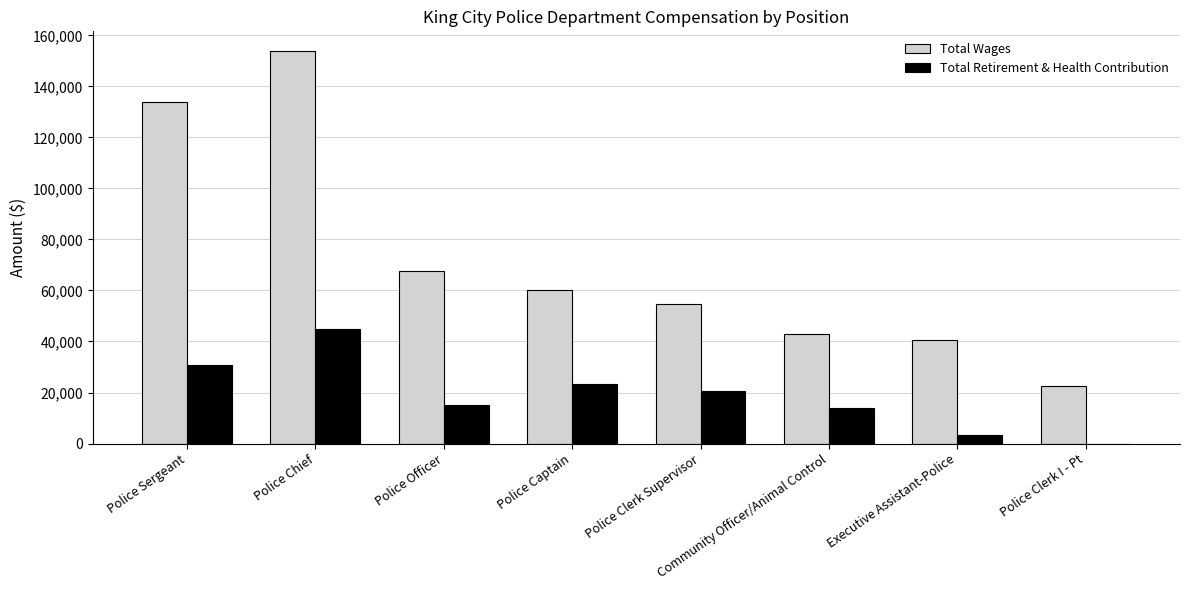

Where is Total Retirement & Health Contribution nearest to the value 22385?

Police Captain